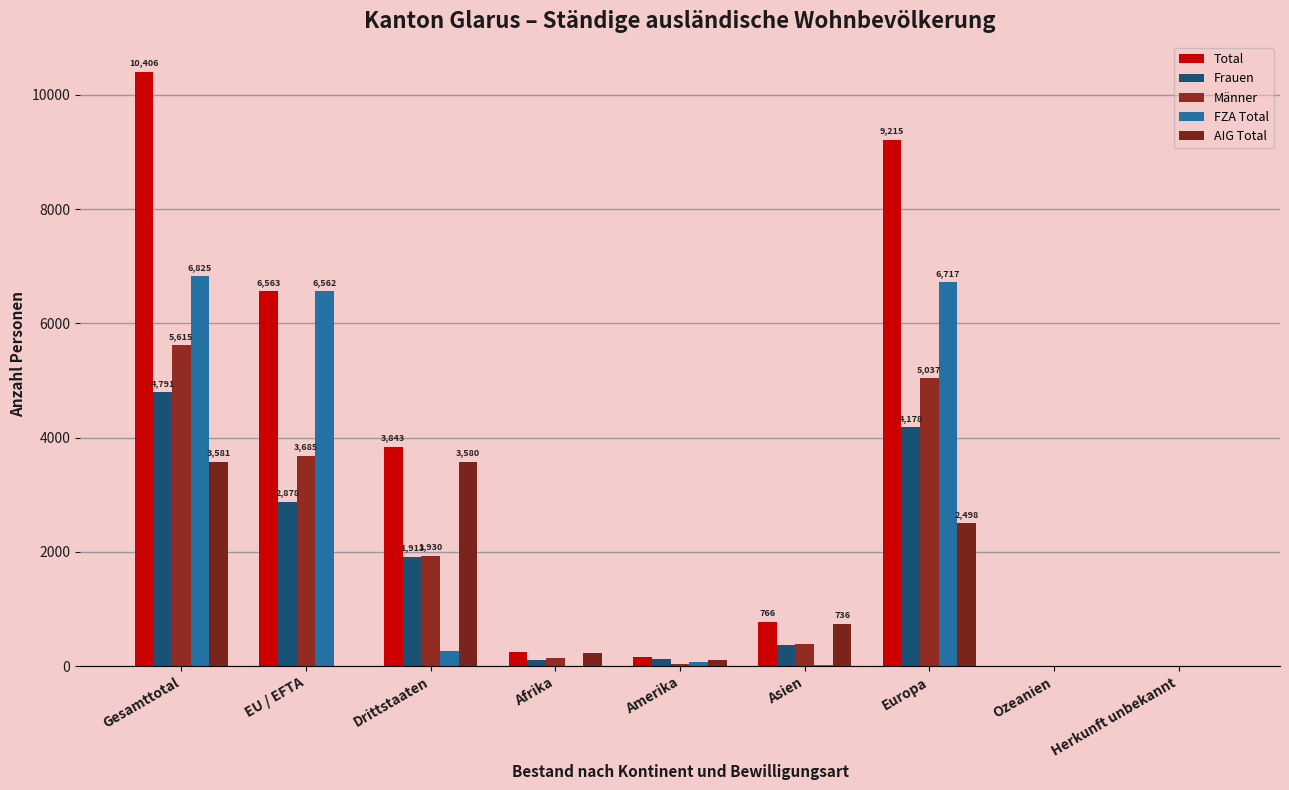

What is the sum of the AIG Total values at Amerika and Drittstaaten?

3682